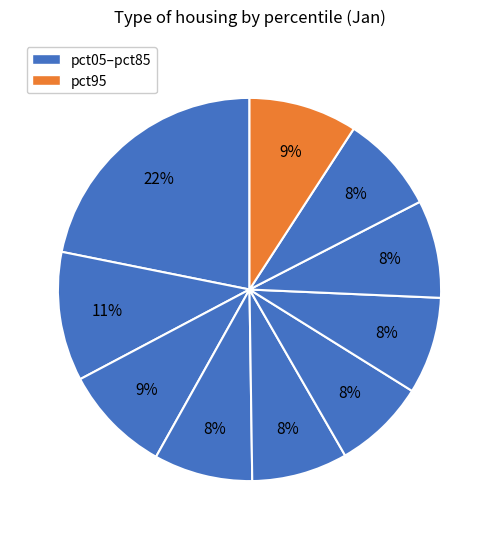

Rank the categories by value from lowest to highest.

pct55, pct45, pct65, pct75, pct85, pct35, pct25, pct95, pct15, pct05